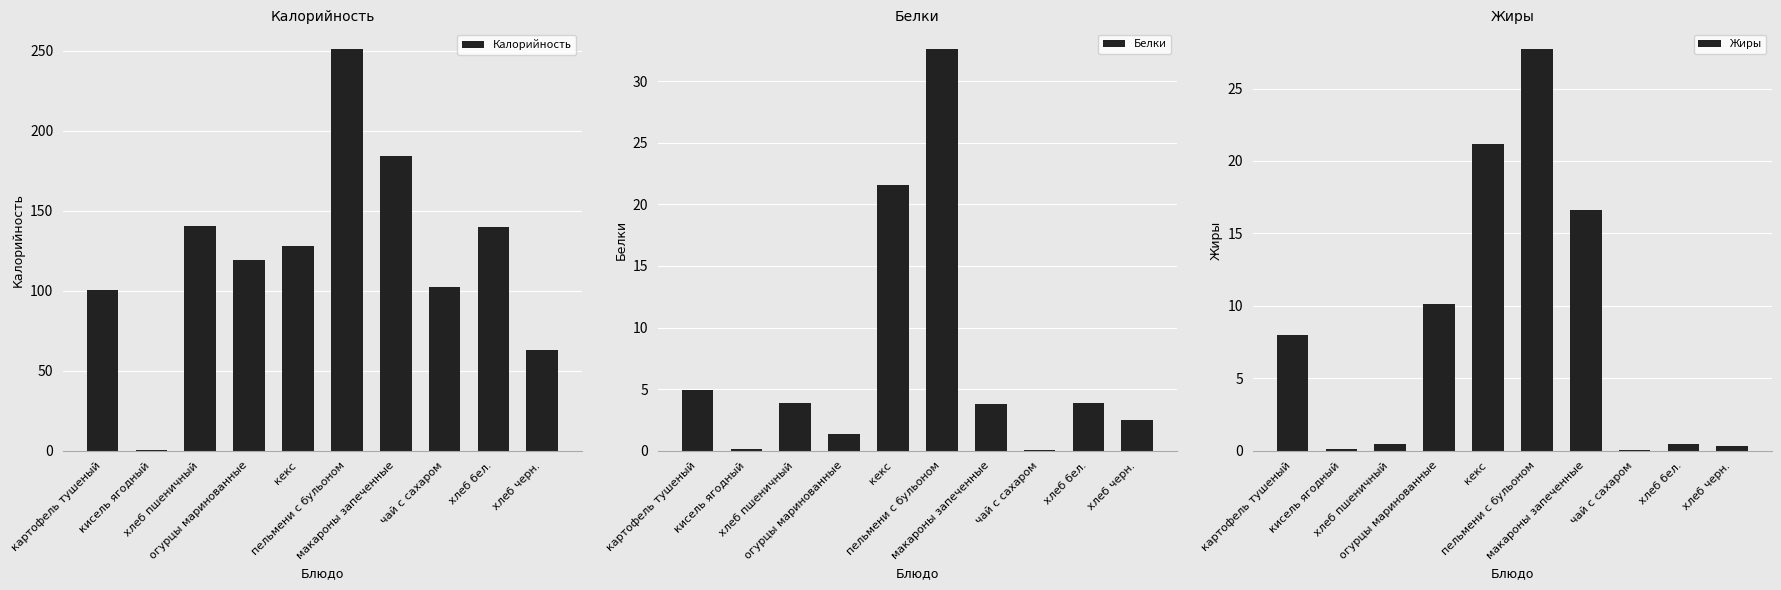

How many bars are there in each group?

3